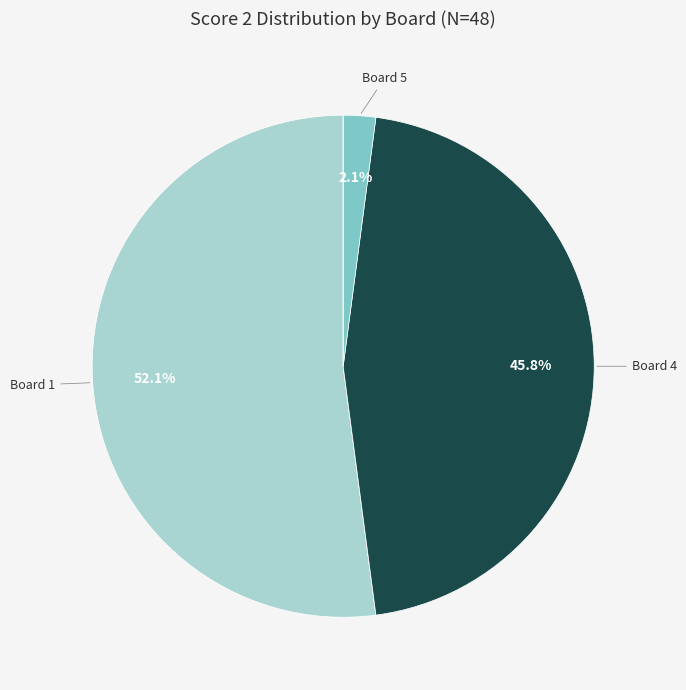

Is there a majority slice in this chart?

Yes